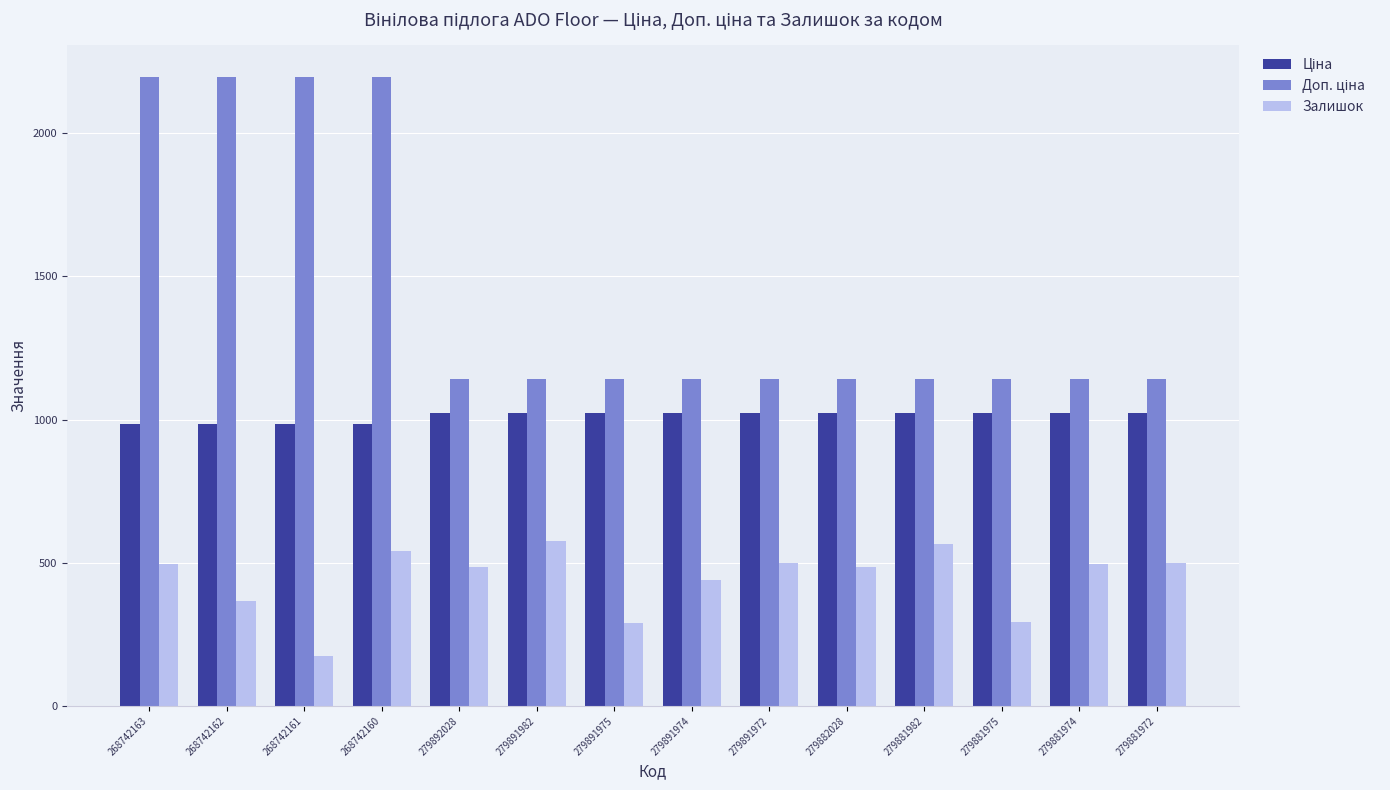

What is the highest value of the Залишок series?

576.0